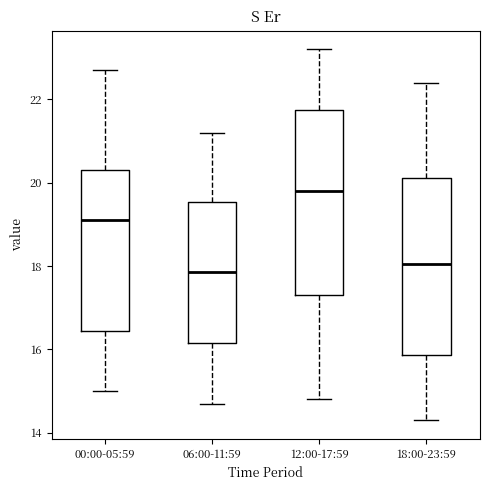

Reading left to right, transcribe this box plot: for each box, give where its median line is, the range the box spans, and where its two whiskers end, as read against the y-axis. The values are not printed on the chart, so give them approximately, as read against the axis.

00:00-05:59: median 19.2, box 16.4 to 20.4, whiskers 15.0 to 22.8
06:00-11:59: median 17.8, box 16.2 to 19.6, whiskers 14.8 to 21.2
12:00-17:59: median 19.8, box 17.4 to 21.8, whiskers 14.8 to 23.2
18:00-23:59: median 18.0, box 15.8 to 20.2, whiskers 14.4 to 22.4